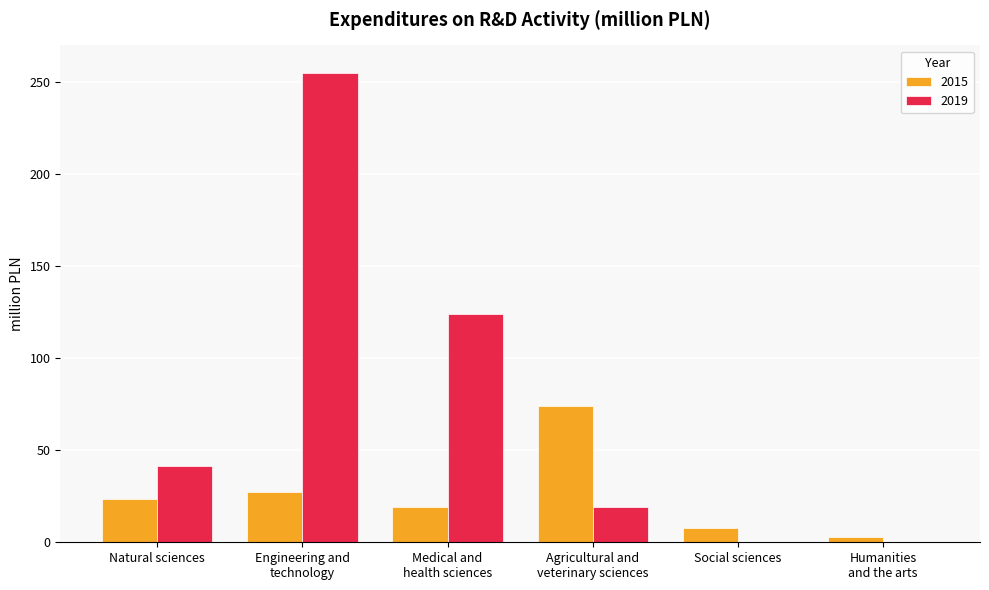

Which series has the largest total across all categories?

2019